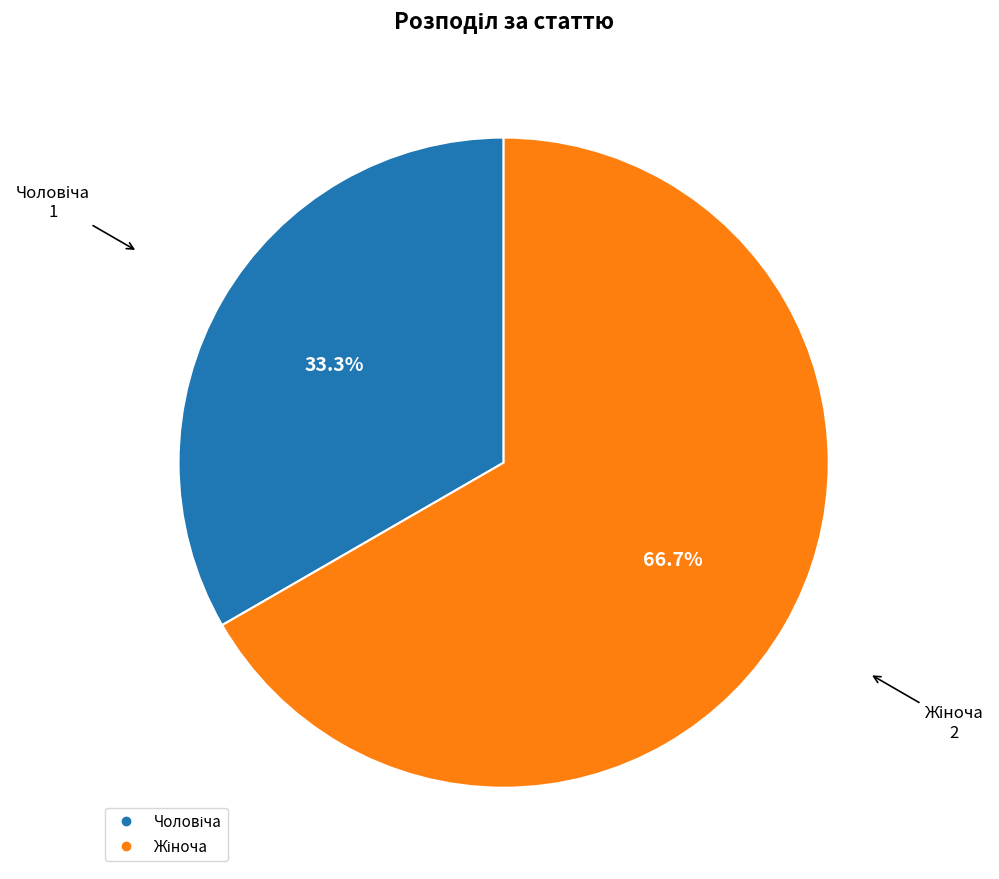

Is there a majority slice in this chart?

Yes